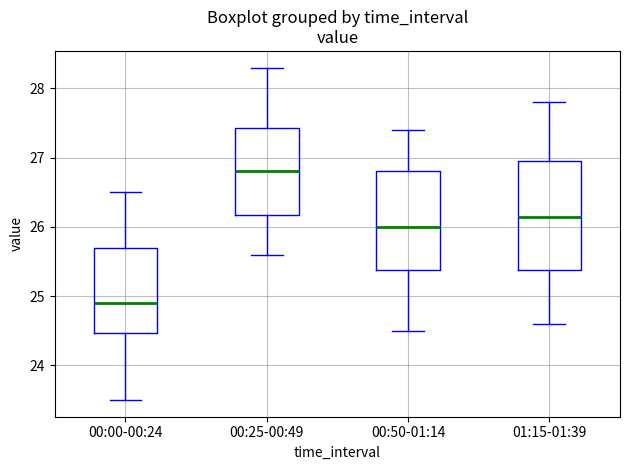

Where does the median line of the box for 00:25-00:49 sit on the y-axis? The values are not printed on the chart, so give them approximately, as read against the axis.

26.8